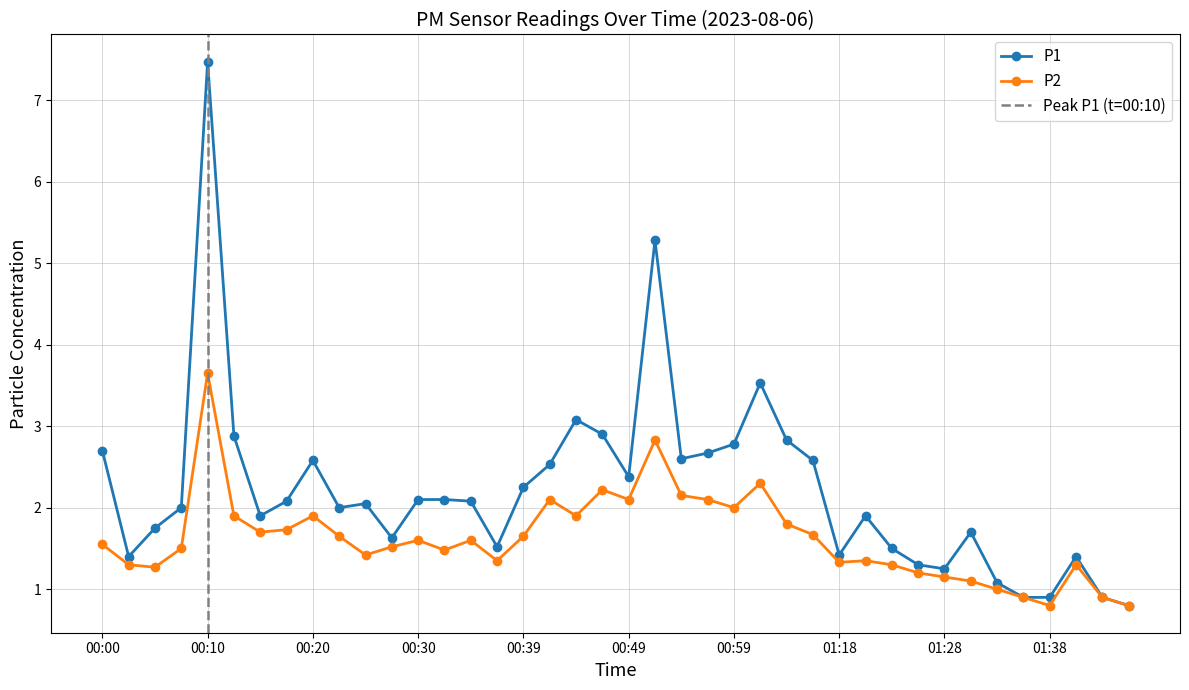

Which series has the largest range (max minus min)?

P1